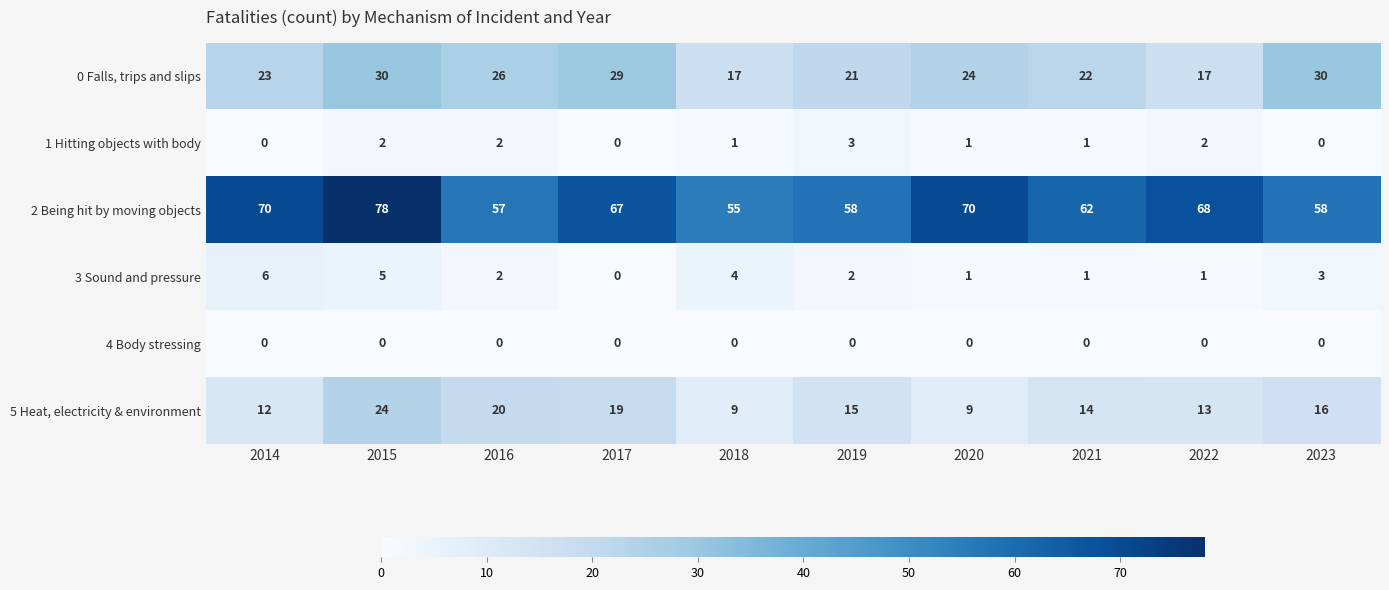

How many data points does each series have?

10